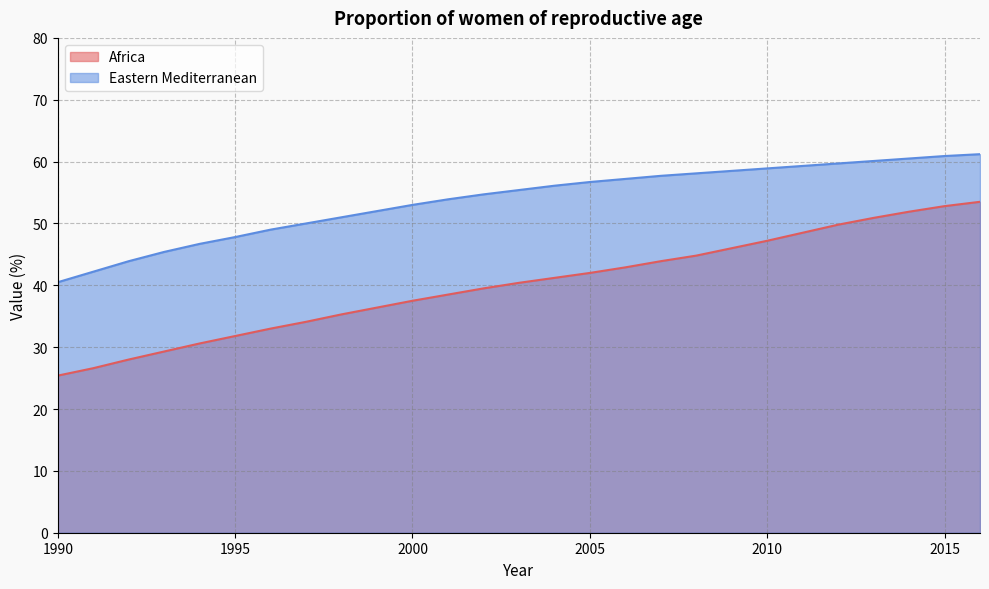

What are all the series names shown in the legend?

Africa, Eastern Mediterranean